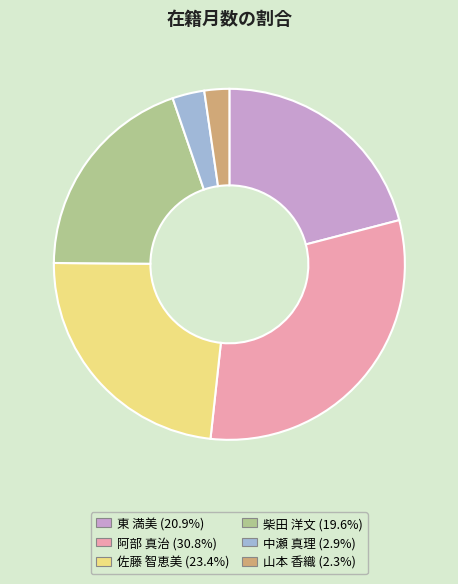

Count the number of slices in the pie.

6